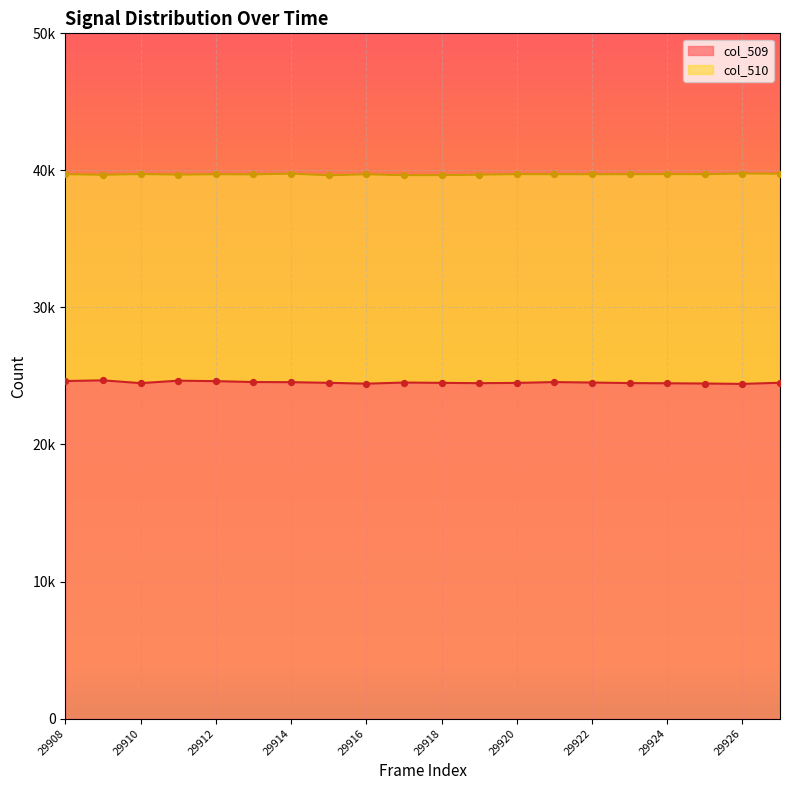

Which series has the largest Y range (max minus min)?

col_509